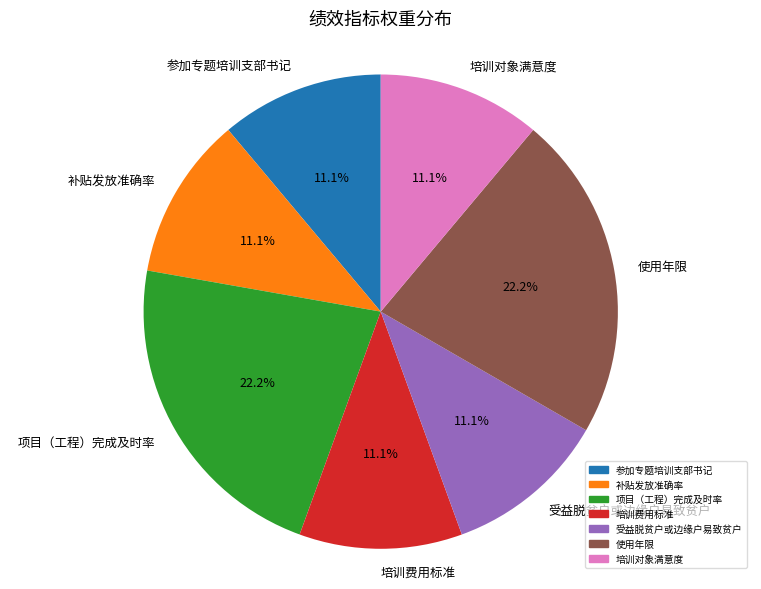

Between 受益脱贫户或边缘户易致贫户 and 使用年限, which is larger?

使用年限